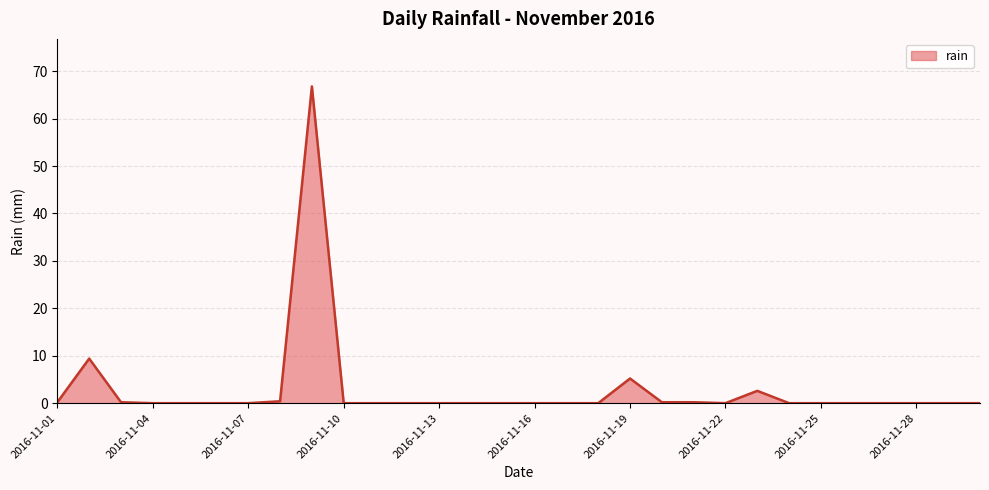

What is the greatest value displayed?

66.8